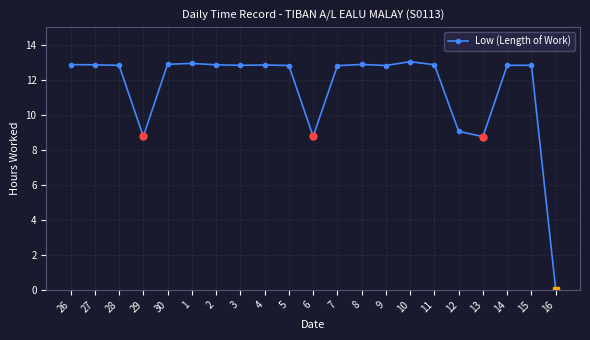

At which label does the data first exceed 12?

26